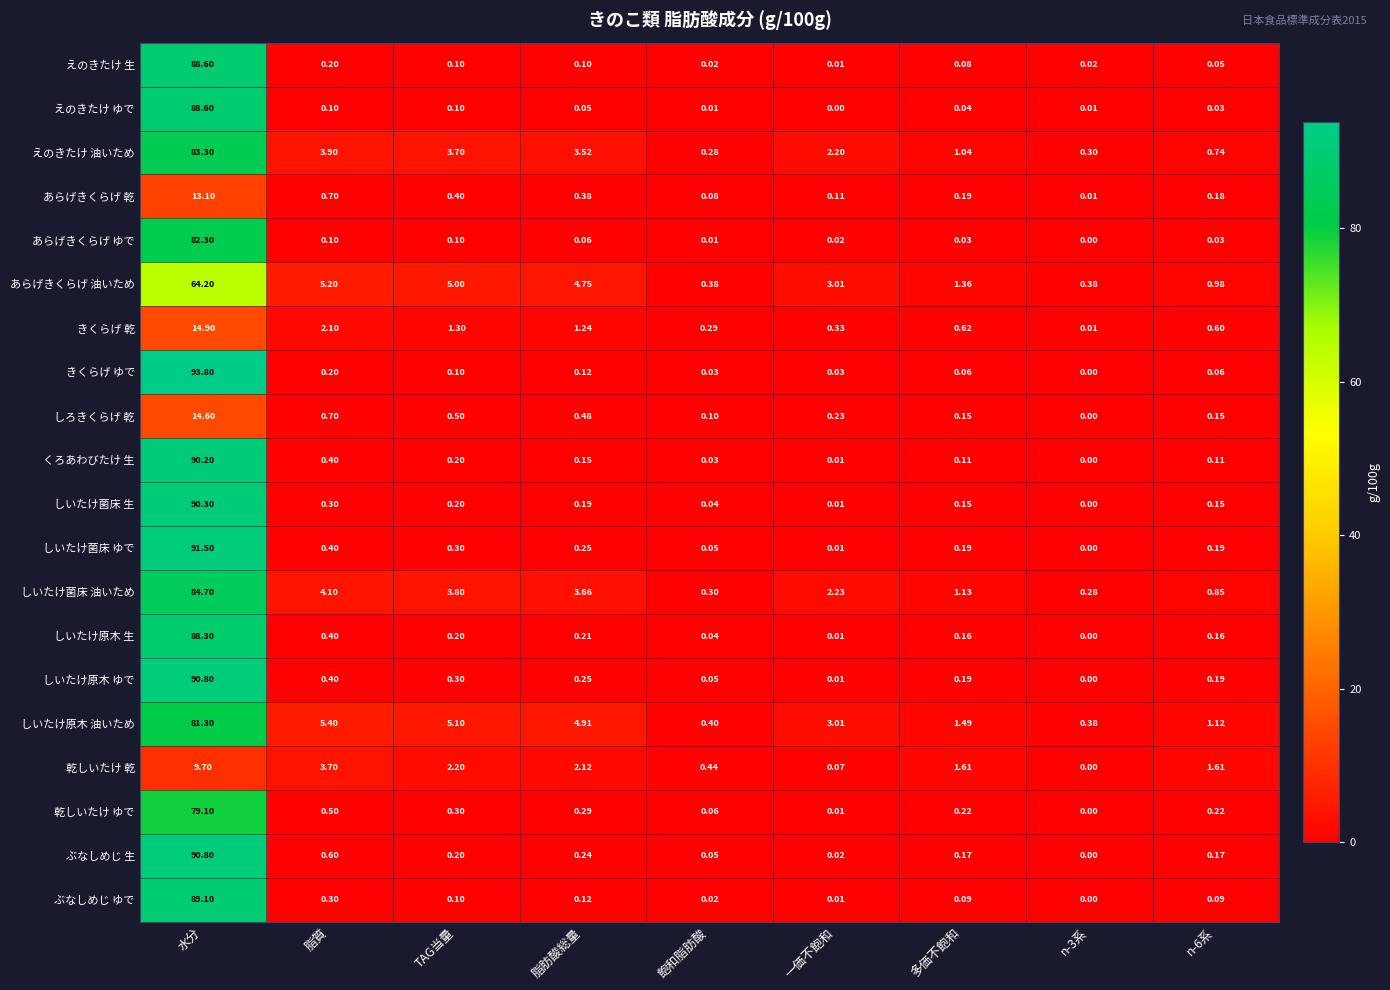

Which label corresponds to the largest value in the chart?

水分